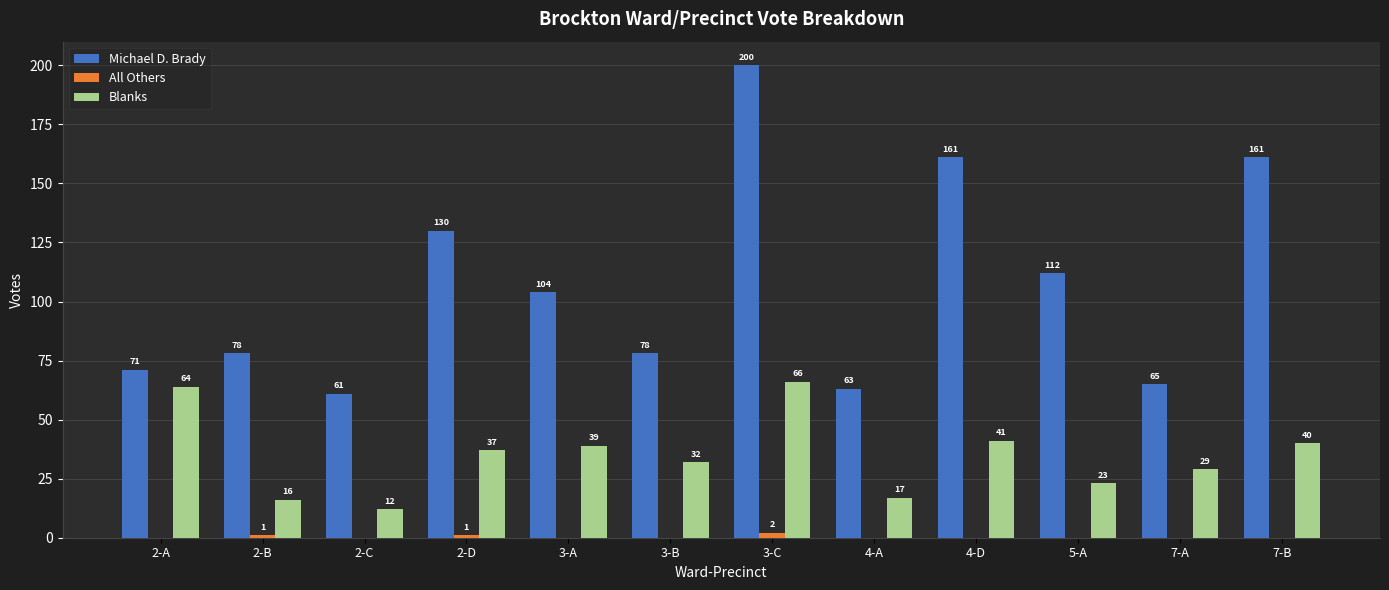

Which series has the largest range (max minus min)?

Michael D. Brady